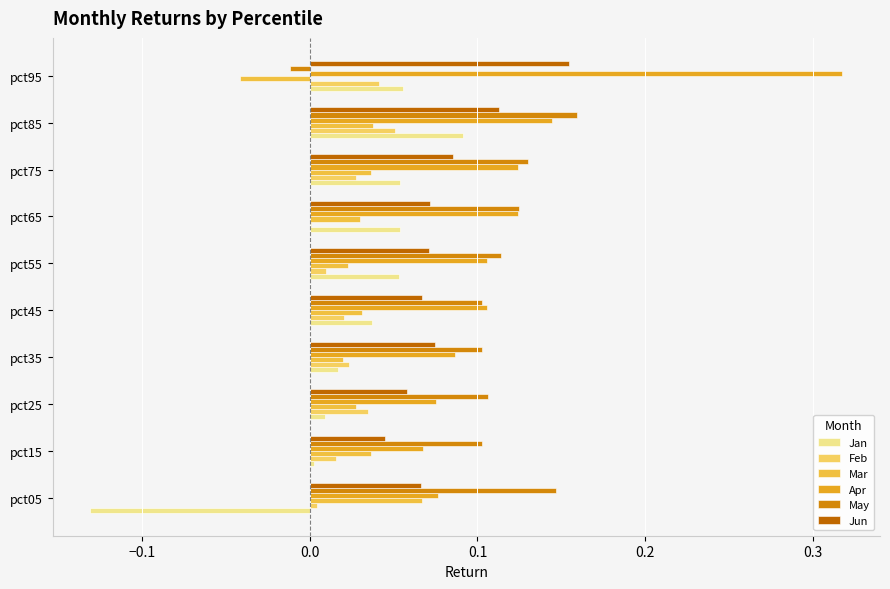

Where is May nearest to the value 0?

pct95